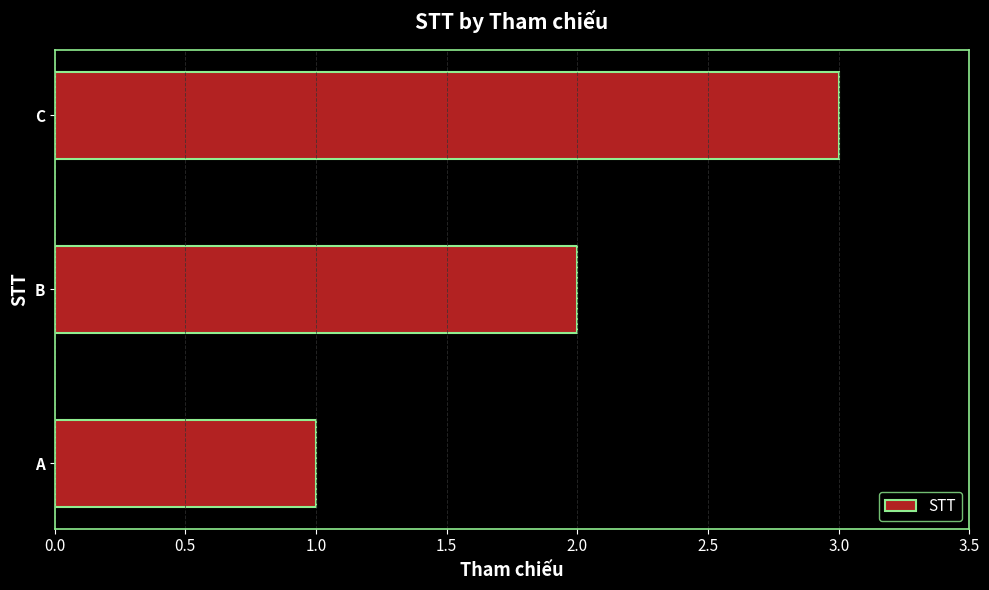

How many values are between 1 and 3?

3